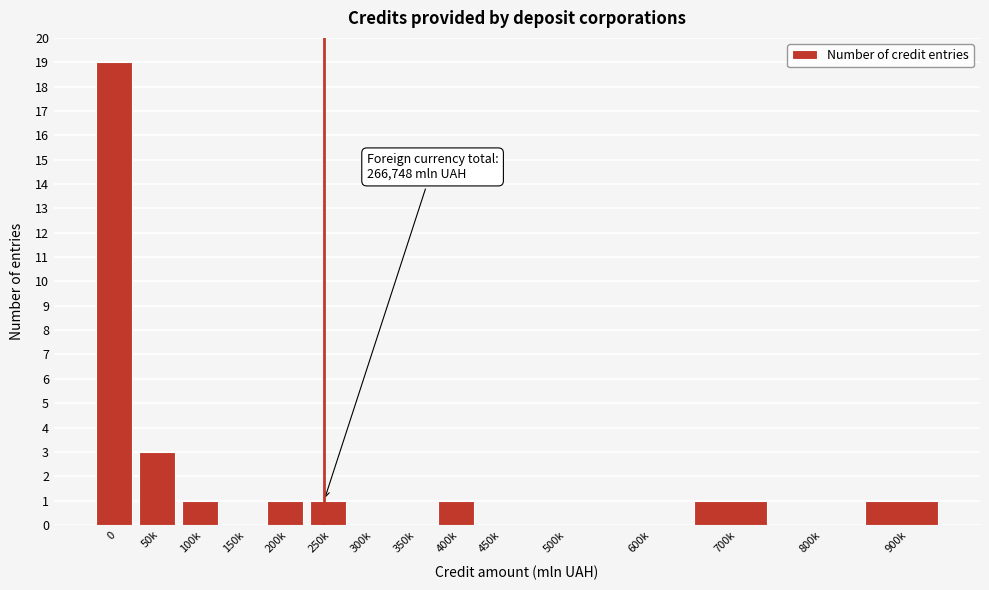

Reading left to right, transcribe all the data shown in this chart.

0=19	50k=3	100k=1	150k=0	200k=1	250k=1	300k=0	350k=0	400k=1	450k=0	500k=0	600k=0	700k=1	800k=0	900k=1